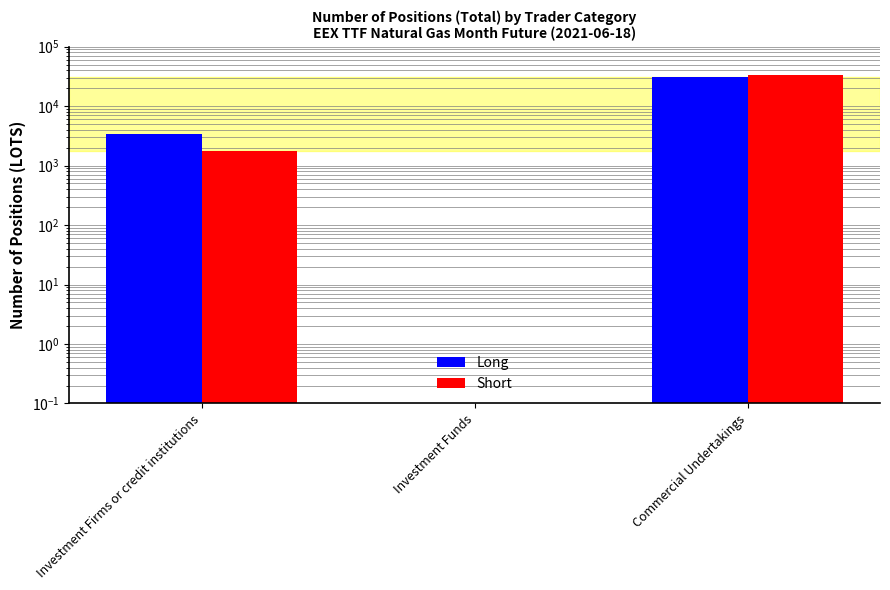

Reading left to right, extract all data points from this chart.

Long: 3429.0	0.0	30343.8
Short: 1726.0	0.0	33544.0